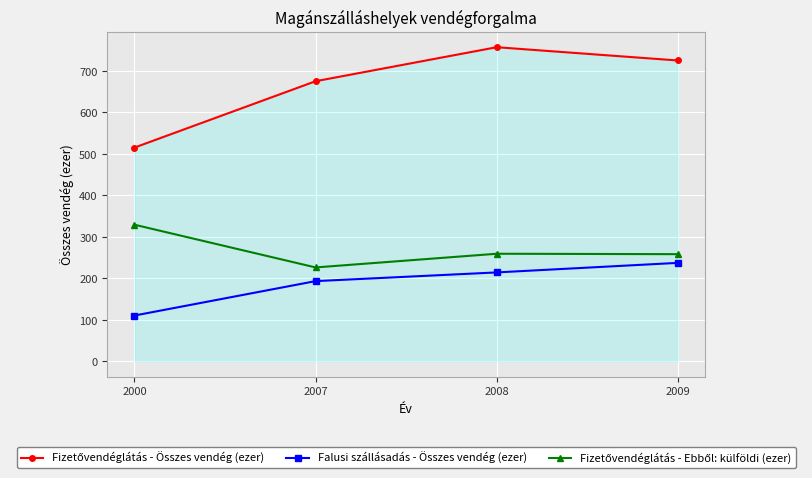

What is the difference between the highest and lowest values at 2009?

488